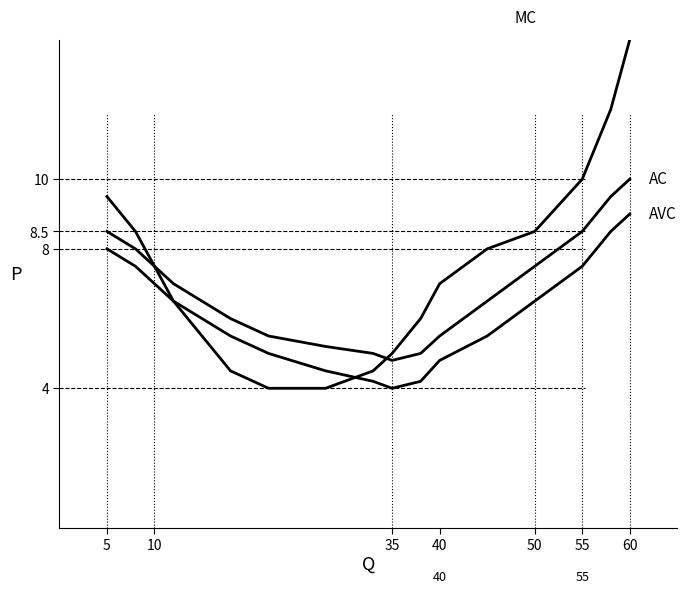

Is this an area chart (filled region under the line)?

No